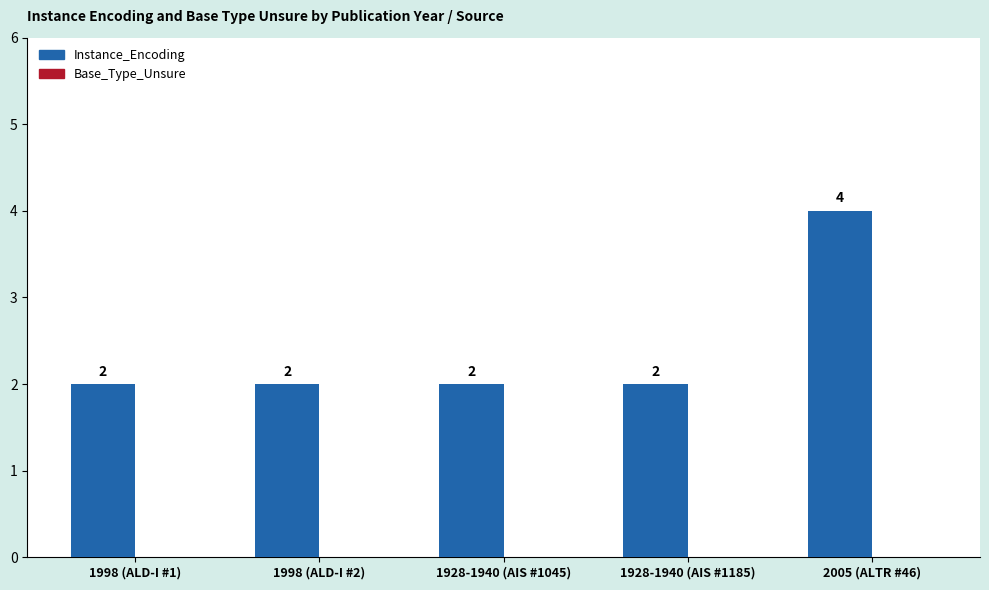

Between 2005 (ALTR #46) and 1928-1940 (AIS #1185), which is larger?

2005 (ALTR #46)